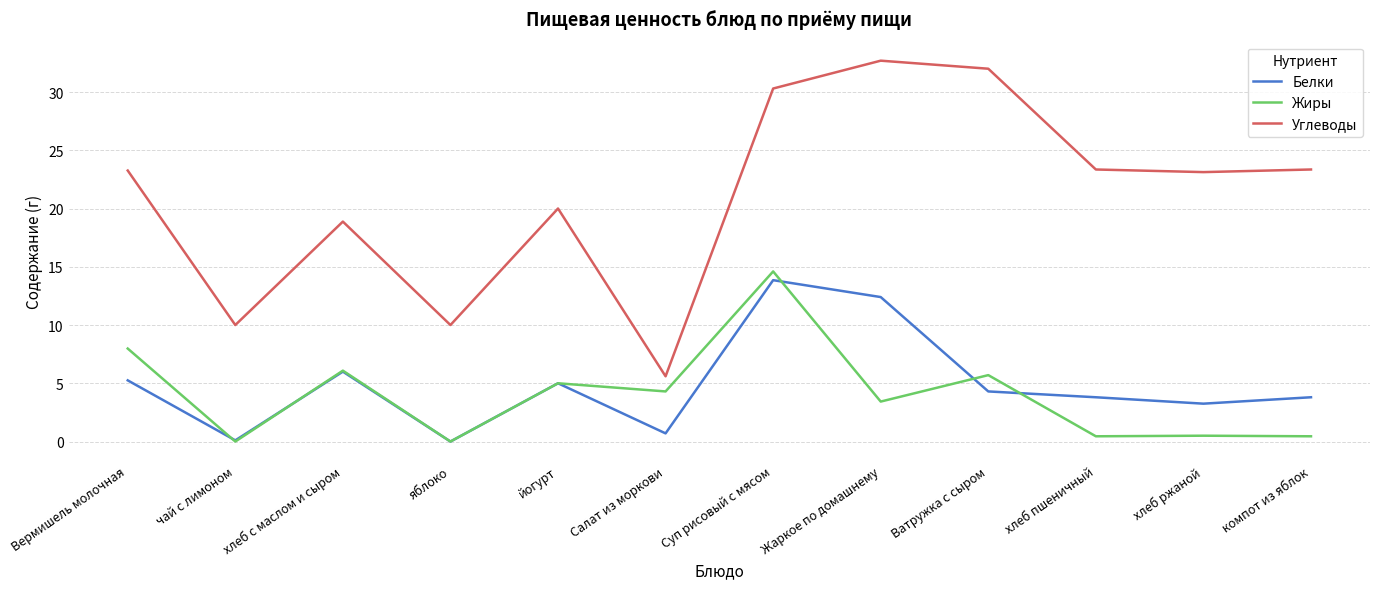

What is the sum of the Углеводы values at хлеб пшеничный and Жаркое по домашнему?

56.0